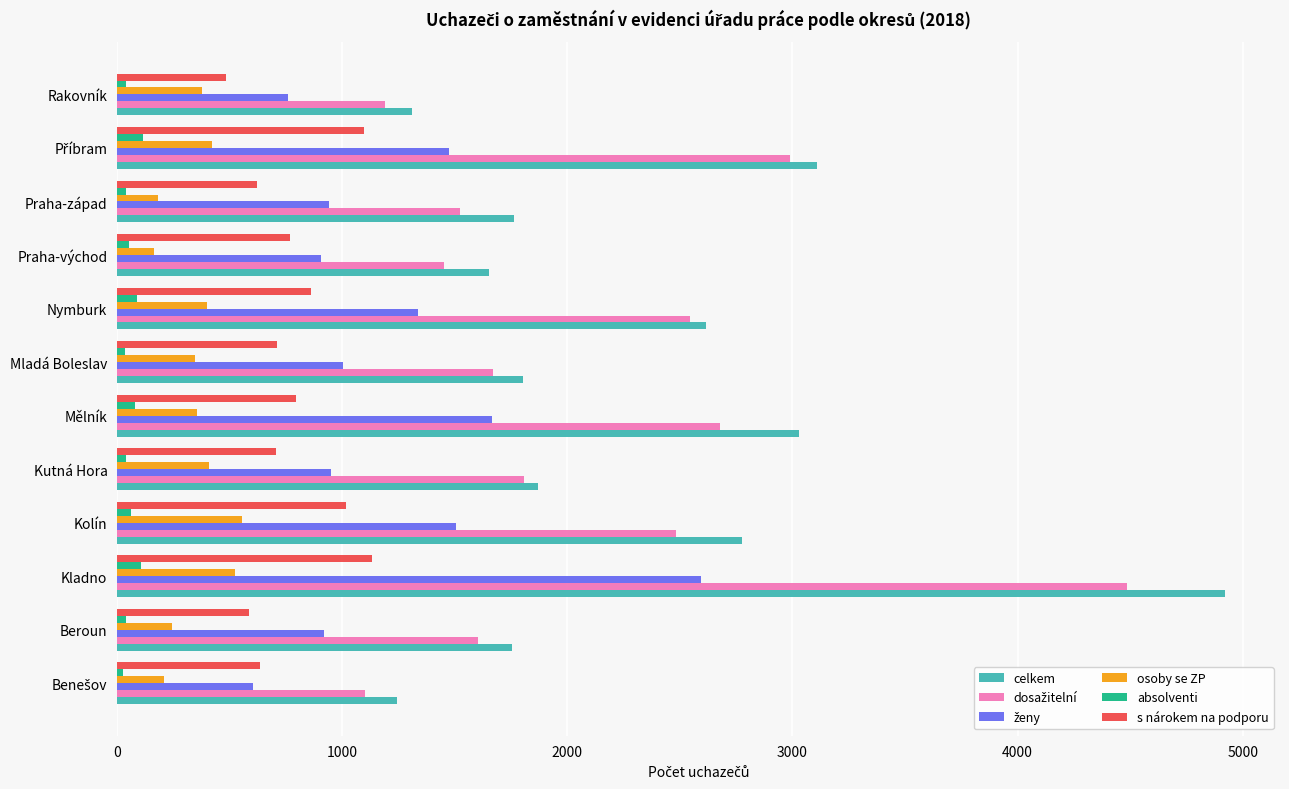

At which category does the chart reach its peak across all series?

Kladno